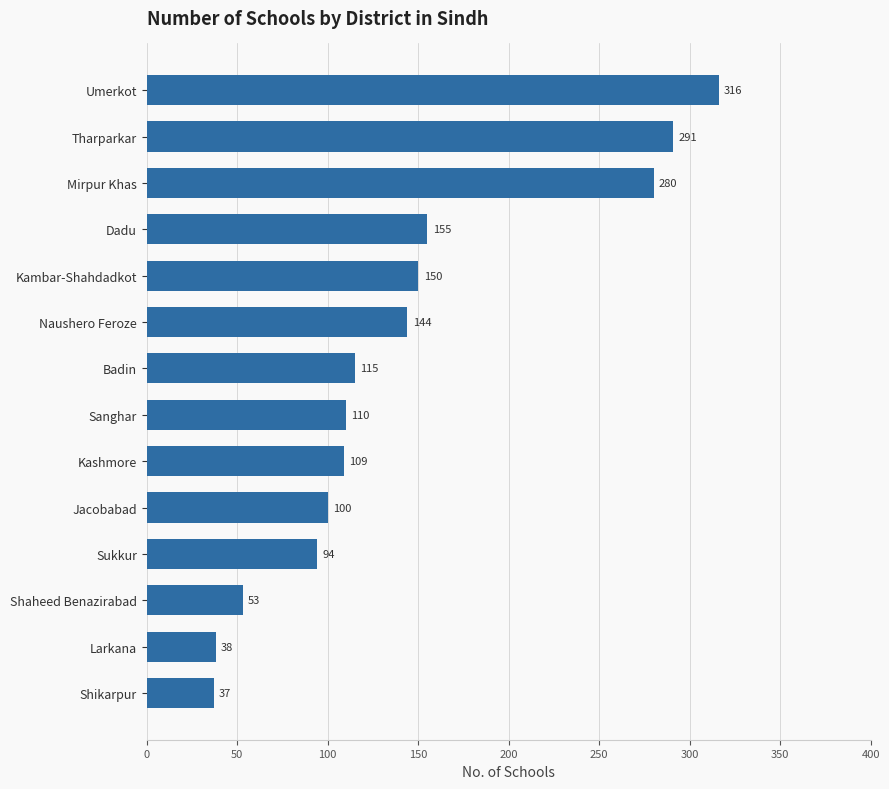

Are the bars horizontal?

Yes